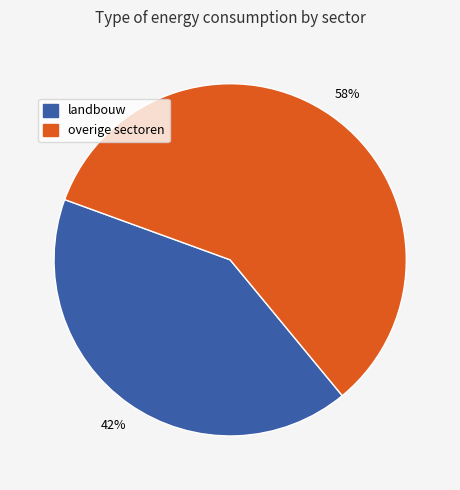

Is there a majority slice in this chart?

Yes